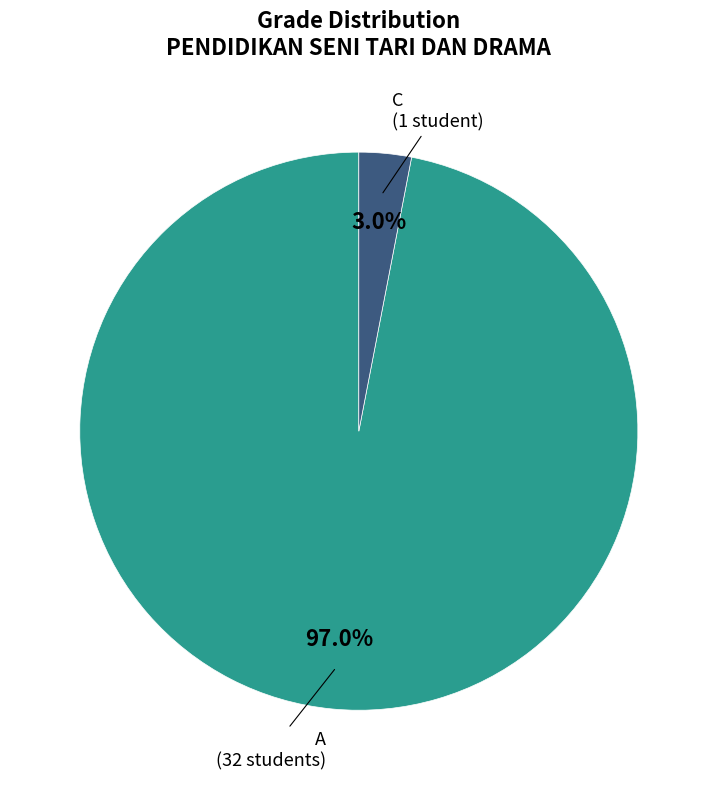

To the nearest percent, what percentage of the pie is A?

97%